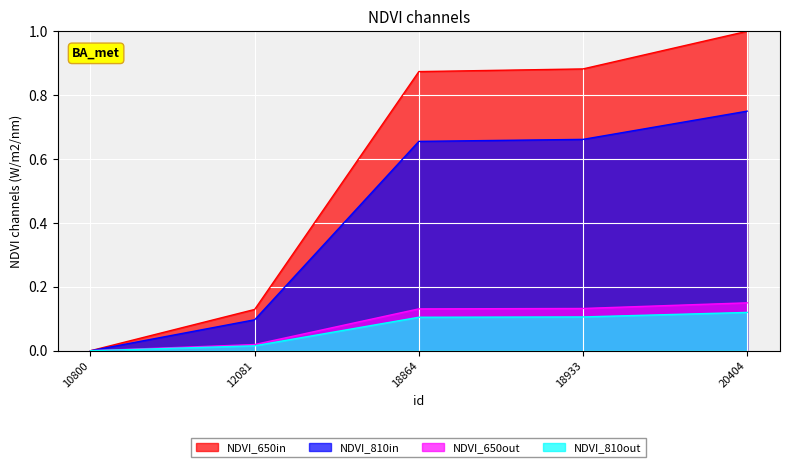

What is the change in value from 12081 to 20404?

+0.1